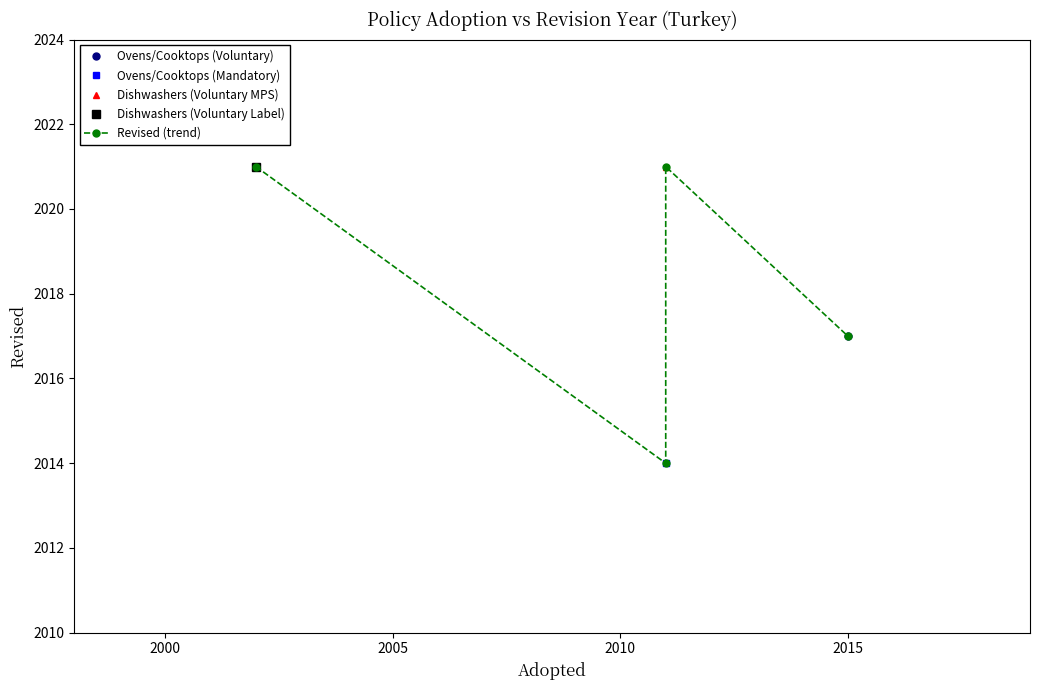

What is the sum of the values at 2010 and 2005?

4038